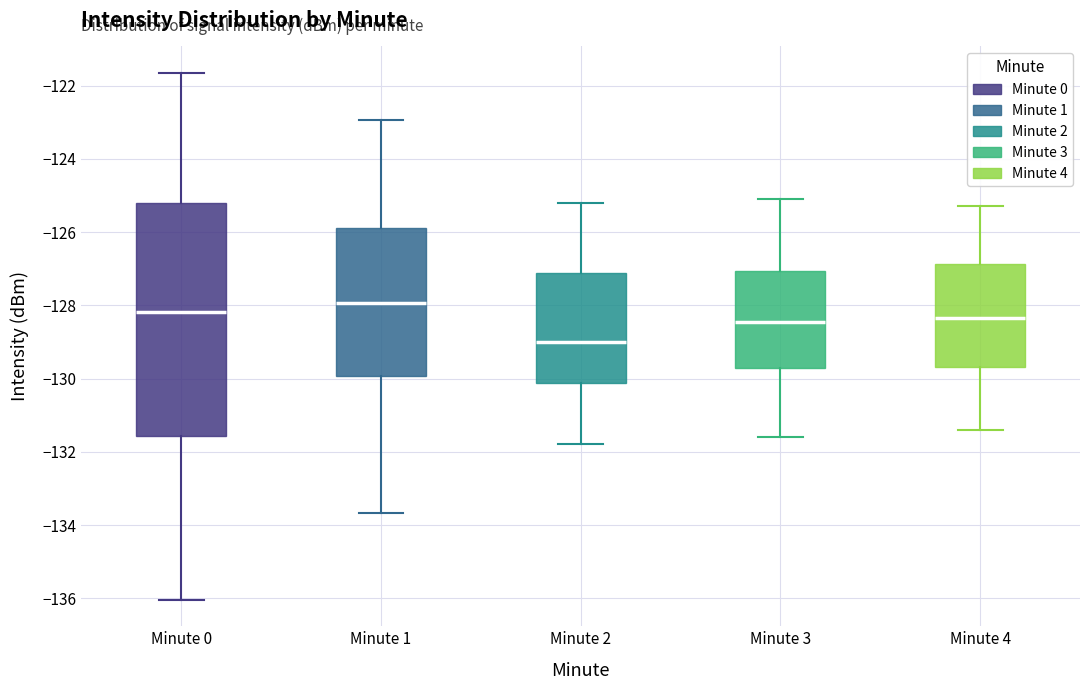

Which box has the highest median line?

Minute 1